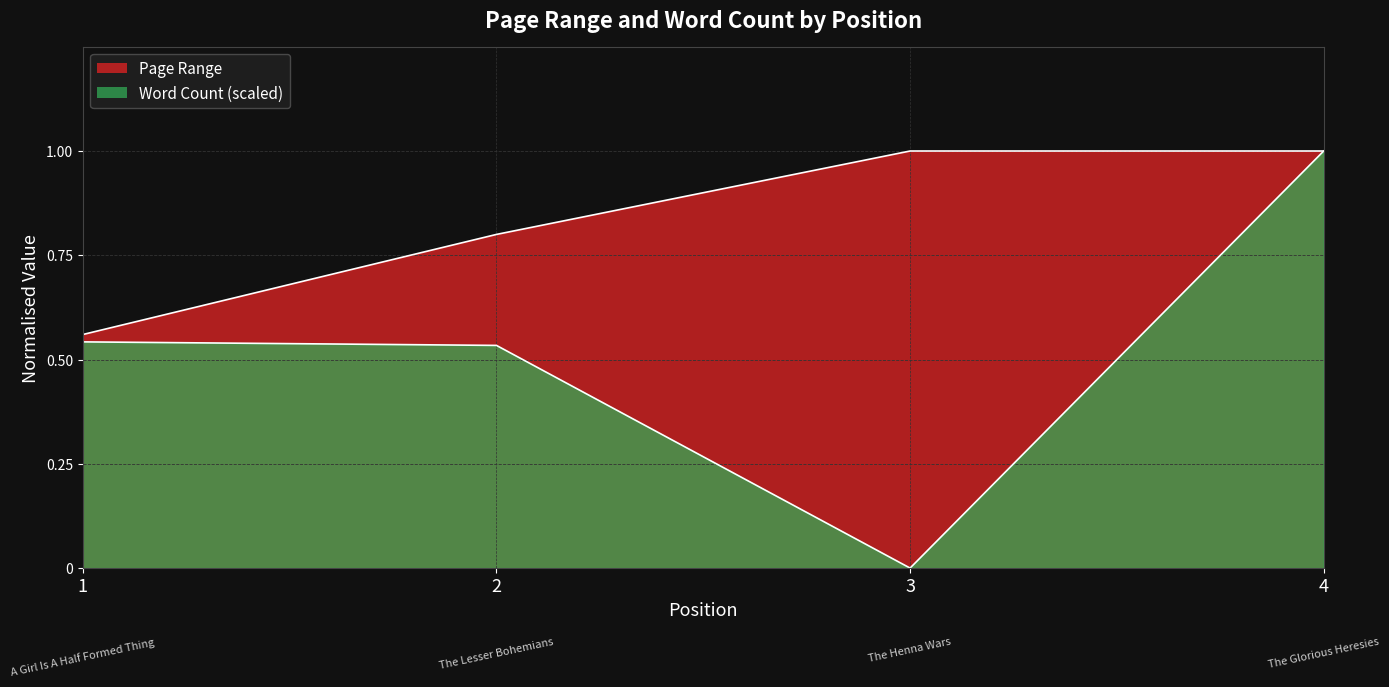

What is the value of the Page Range point at the 1st from the left?

0.6